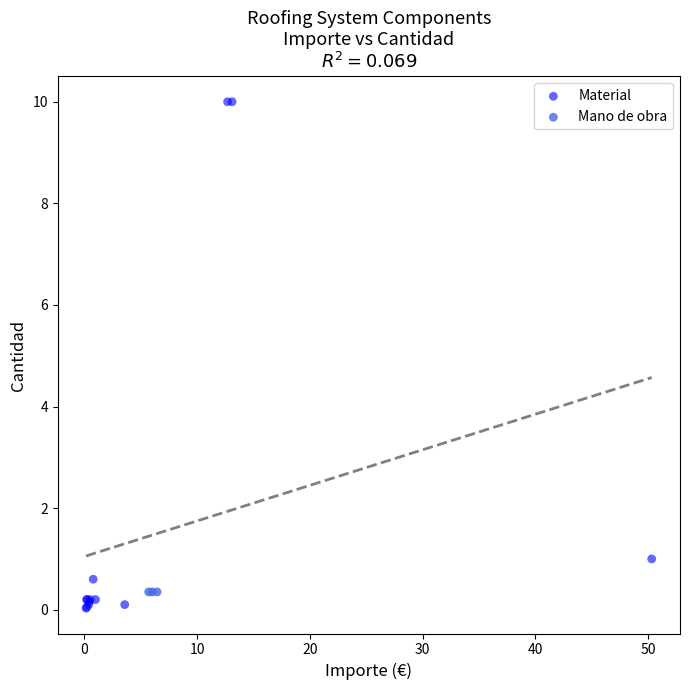

Which series reaches the maximum Y coordinate?

Material